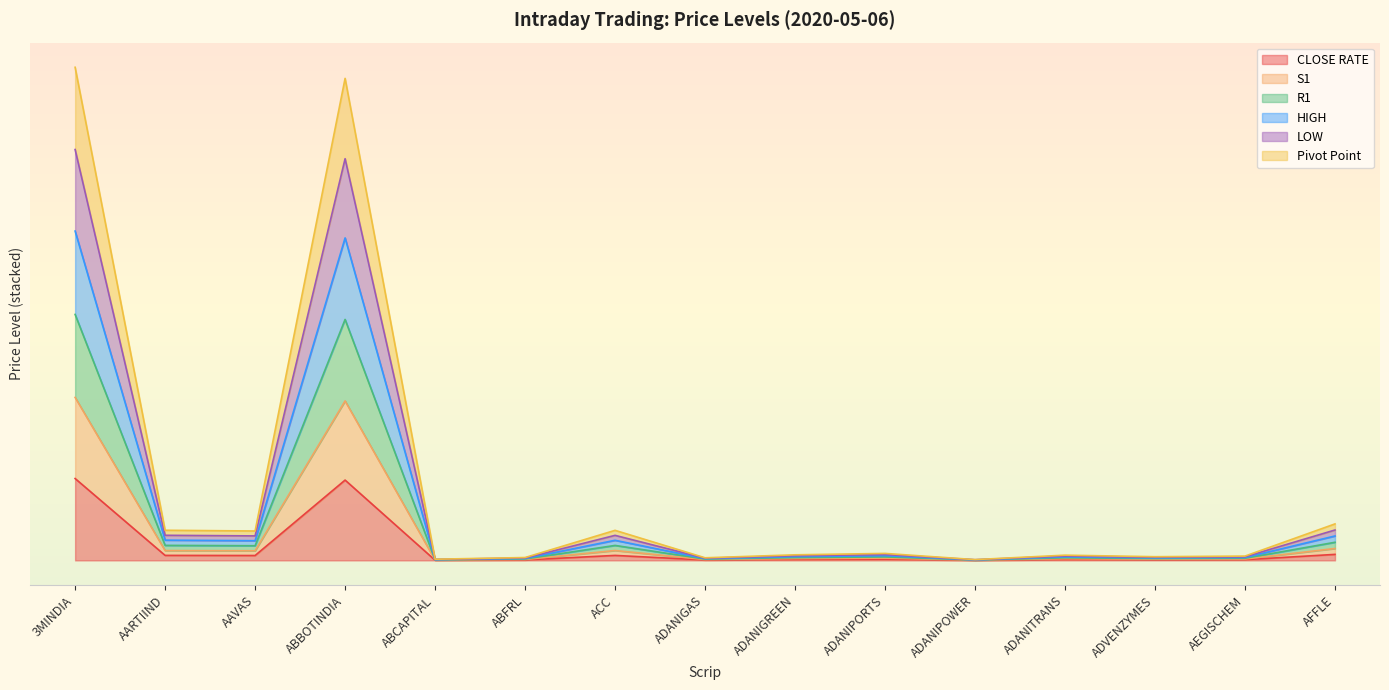

Which series changed the most between ADANIGREEN and AEGISCHEM?

HIGH